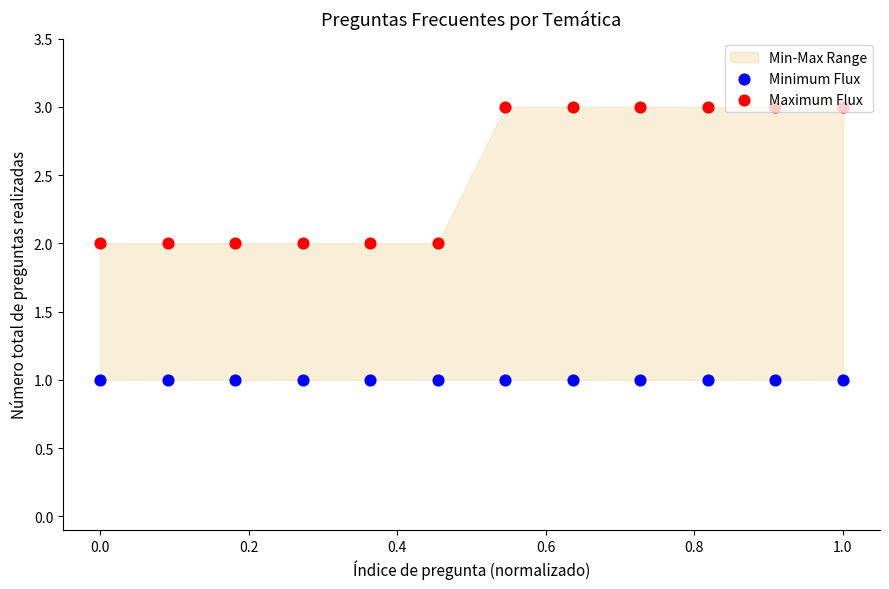

Which series has the largest total across all categories?

Maximum Flux